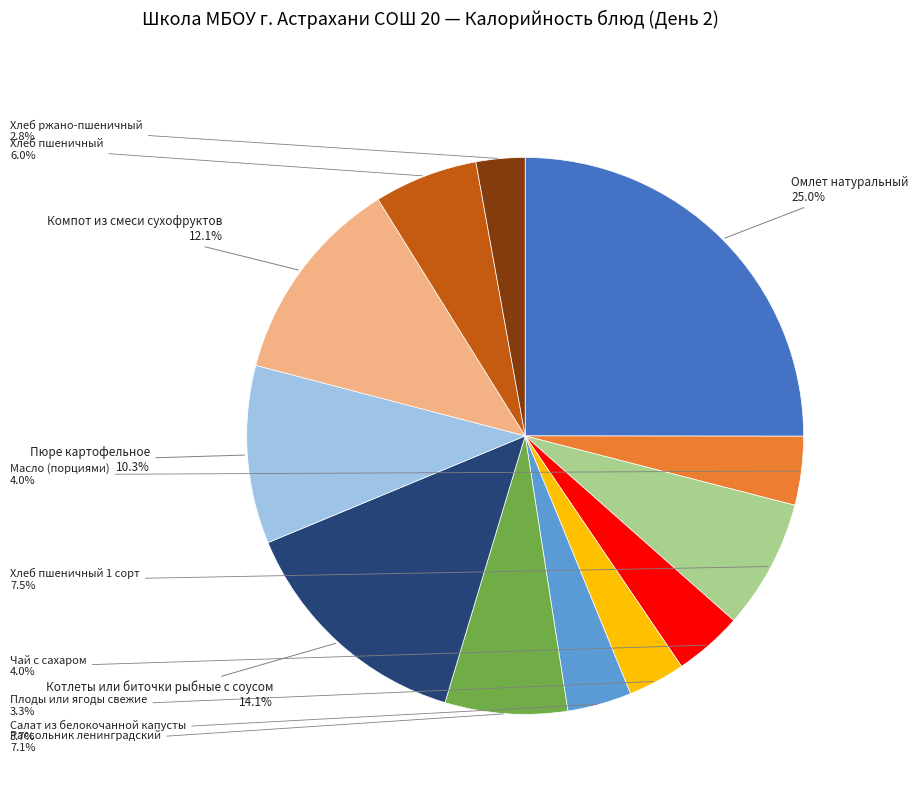

To the nearest percent, what is the average slice percentage?

8%